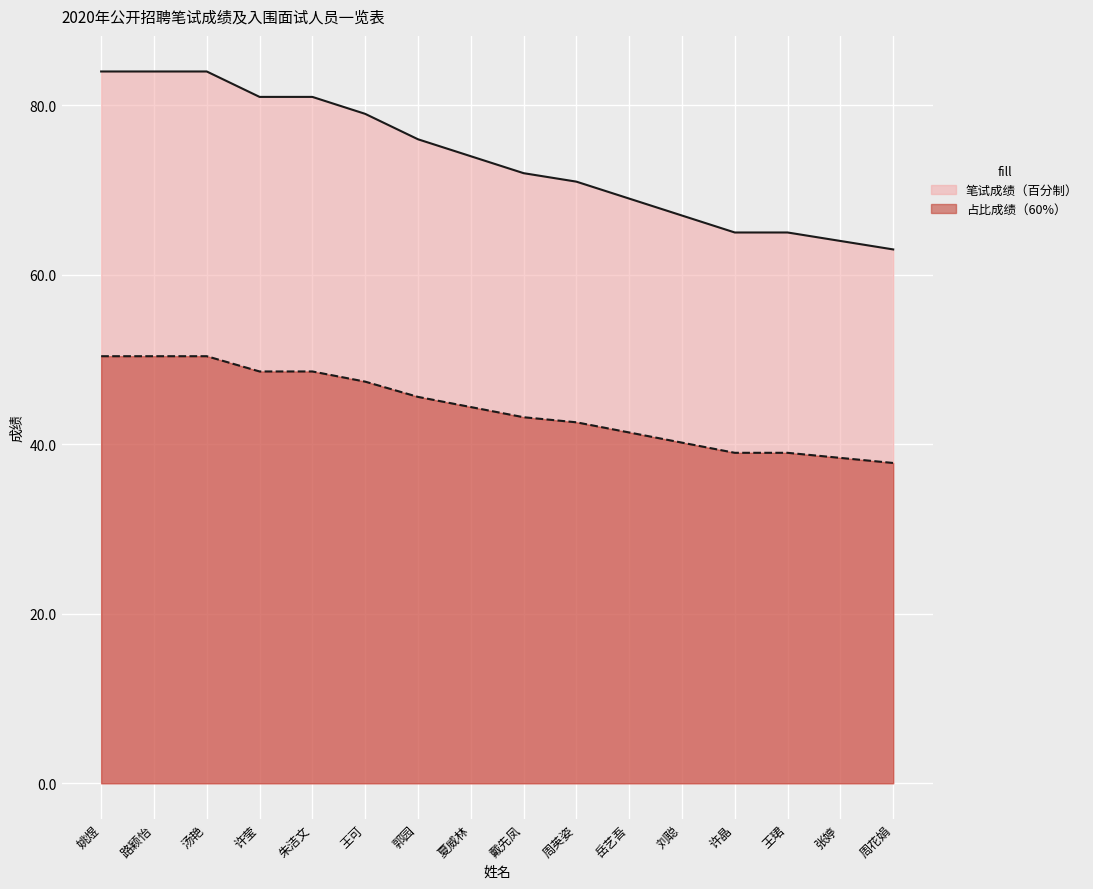

Which series has the largest total across all categories?

笔试成绩（百分制）